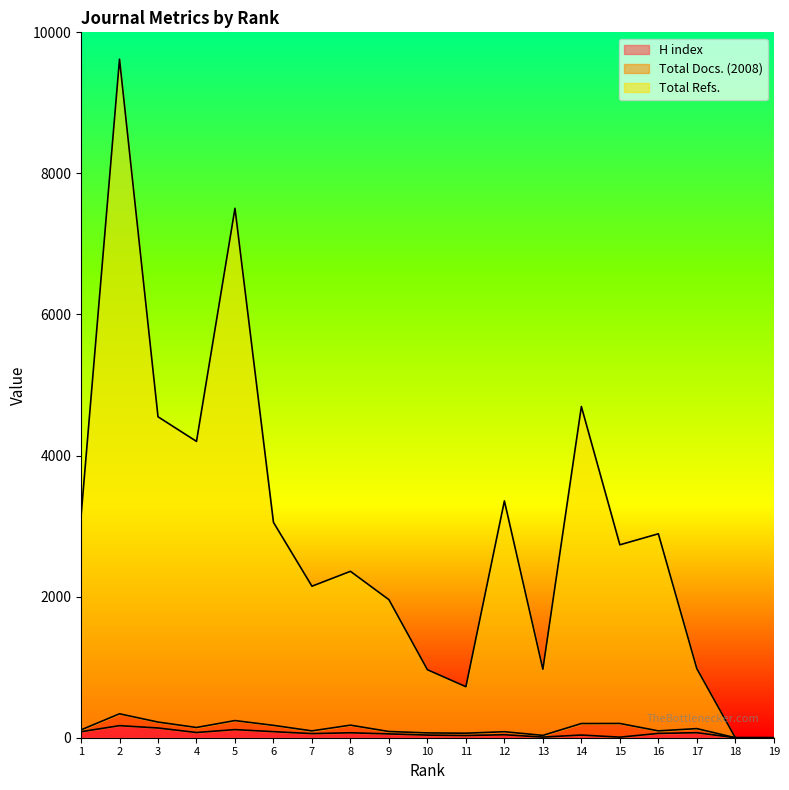

How many lines are shown in the chart?

3